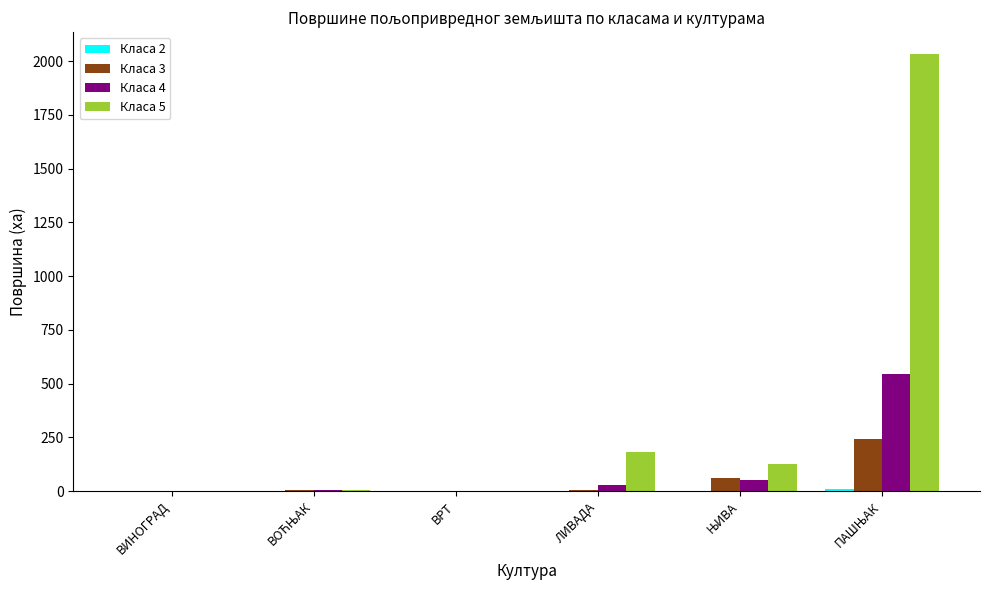

How many categories are shown in the chart?

6